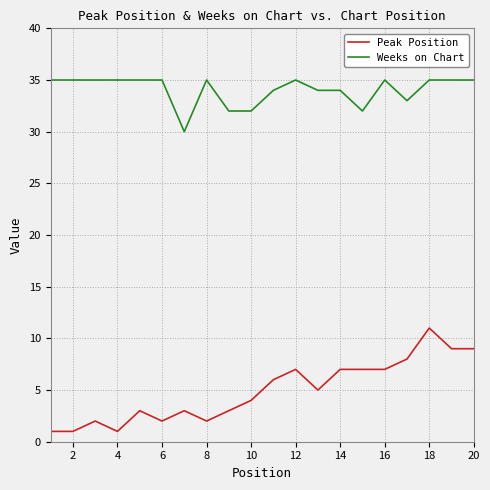

True or false: Weeks on Chart and Peak Position intersect in this chart.

False